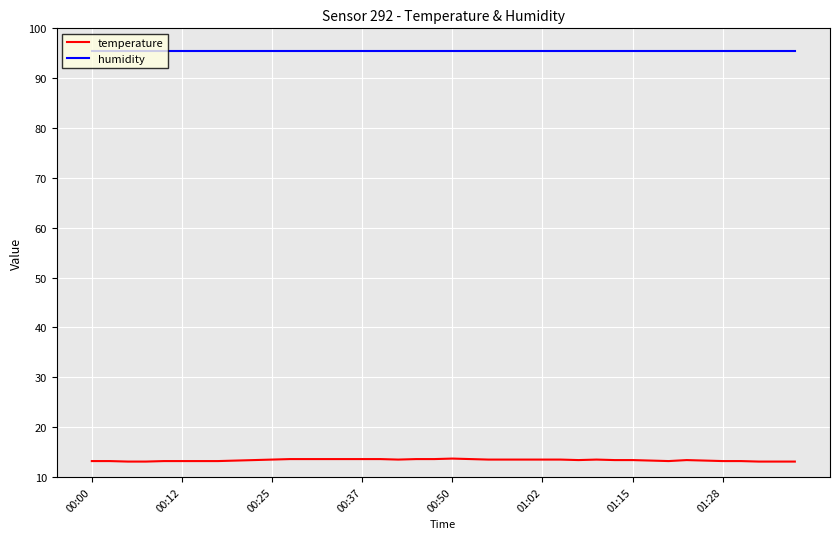

Rank the series by their average value, from highest to lowest.

humidity, temperature